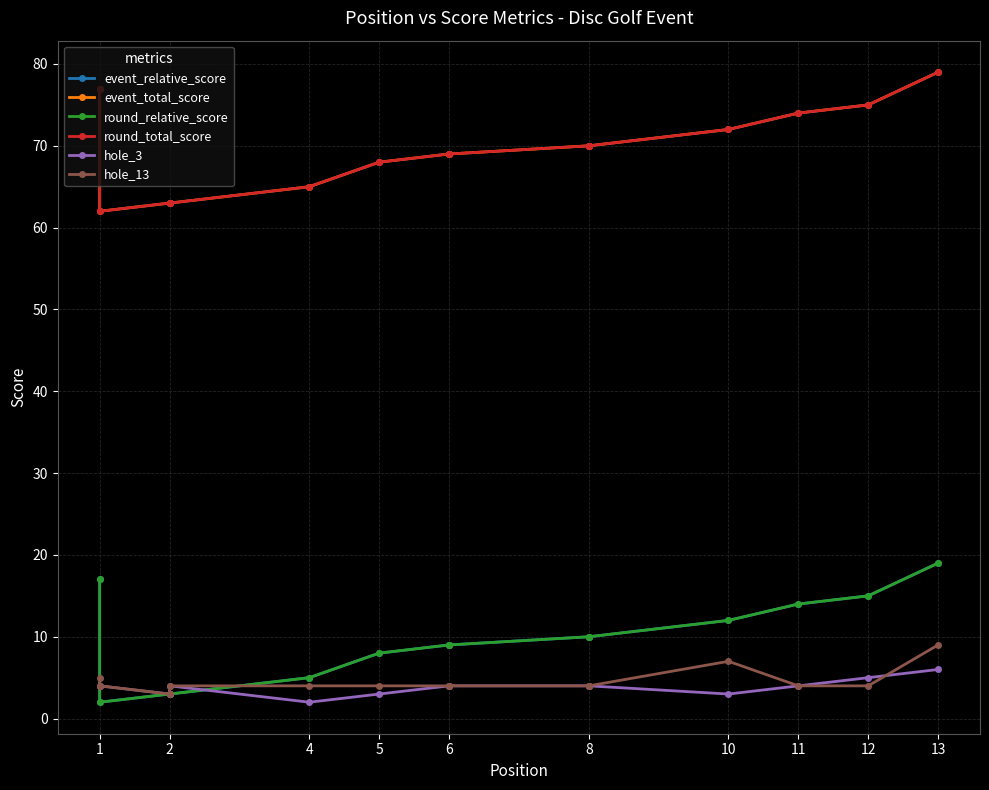

Is the value of round_total_score at 2 greater than the value of hole_13 at 12?

Yes